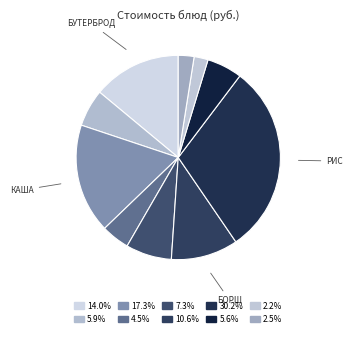

Count the number of slices in the pie.

10